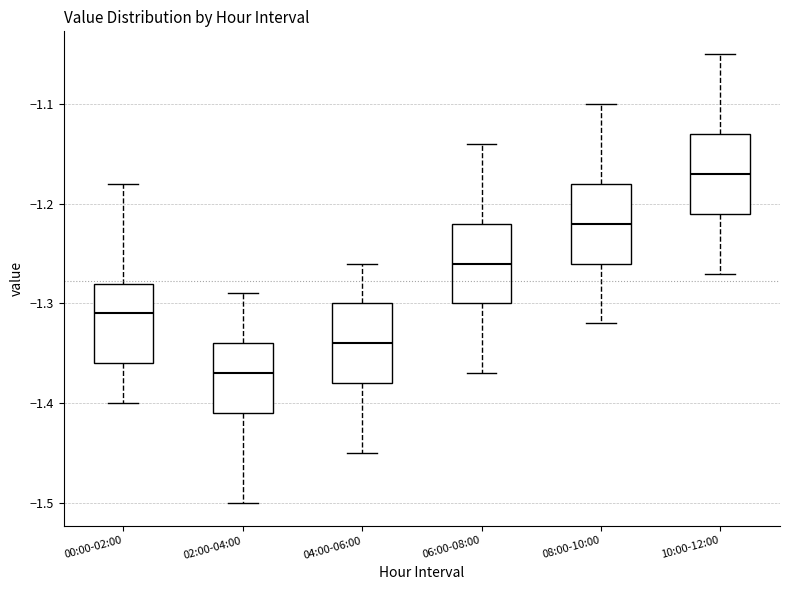

Reading left to right, transcribe this box plot: for each box, give where its median line is, the range the box spans, and where its two whiskers end, as read against the y-axis. The values are not printed on the chart, so give them approximately, as read against the axis.

00:00-02:00: median -1.31, box -1.36 to -1.28, whiskers -1.40 to -1.18
02:00-04:00: median -1.37, box -1.41 to -1.34, whiskers -1.50 to -1.29
04:00-06:00: median -1.34, box -1.38 to -1.30, whiskers -1.45 to -1.26
06:00-08:00: median -1.26, box -1.30 to -1.22, whiskers -1.37 to -1.14
08:00-10:00: median -1.22, box -1.26 to -1.18, whiskers -1.32 to -1.10
10:00-12:00: median -1.17, box -1.21 to -1.13, whiskers -1.27 to -1.05